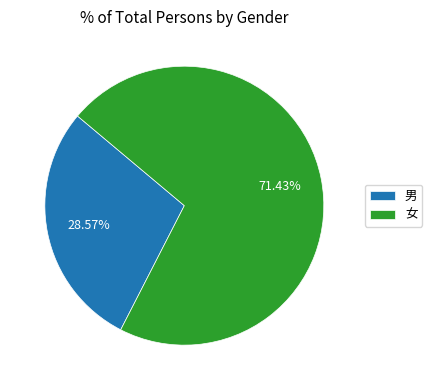

To the nearest percent, what percentage of the pie is 男?

29%